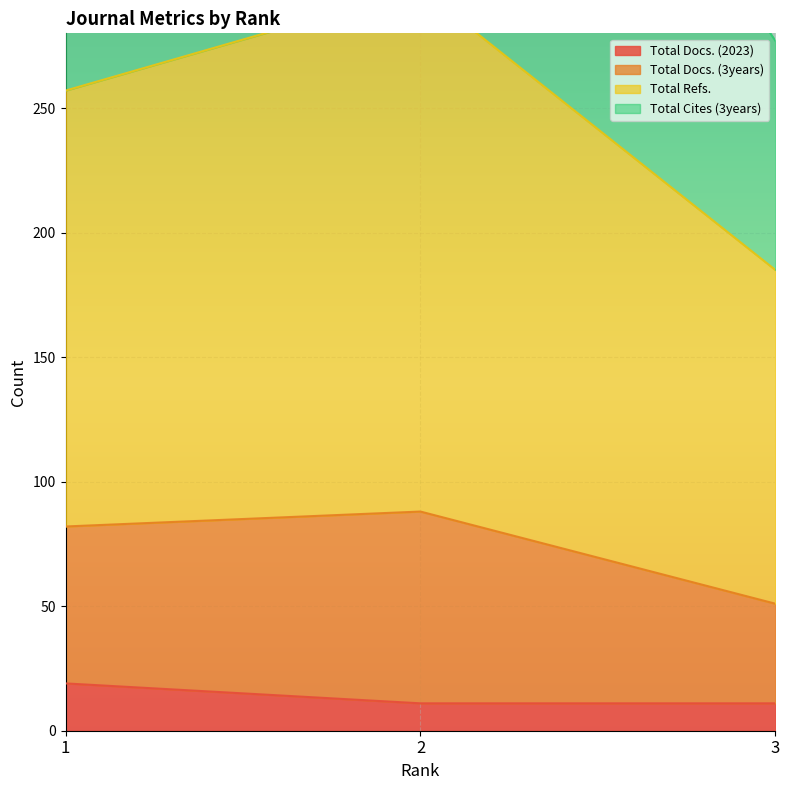

The value of Total Docs. (2023) at 3 is 11. True or false?

True